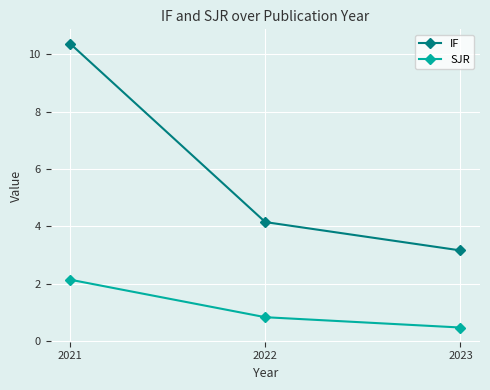

What is the difference between the highest and lowest values at 2023?

2.7